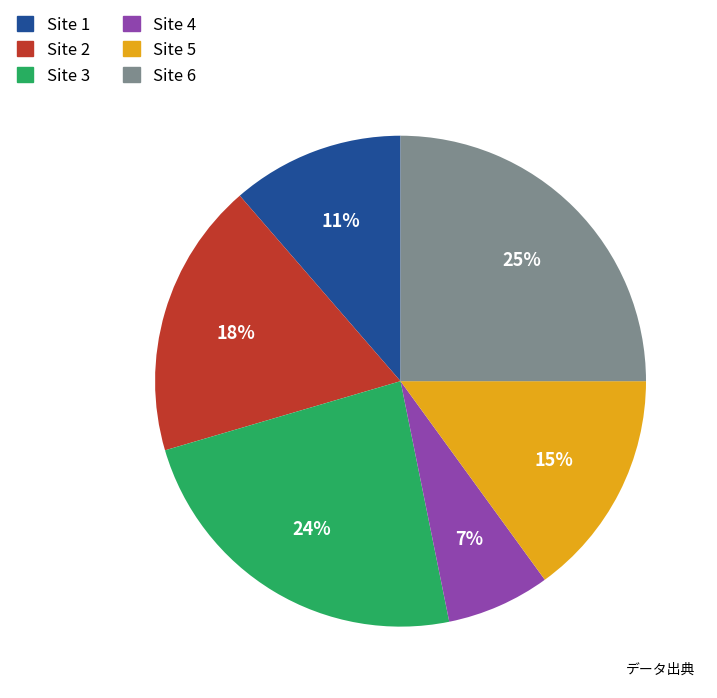

To the nearest percent, what is the difference between the largest and smallest slice percentages?

18%